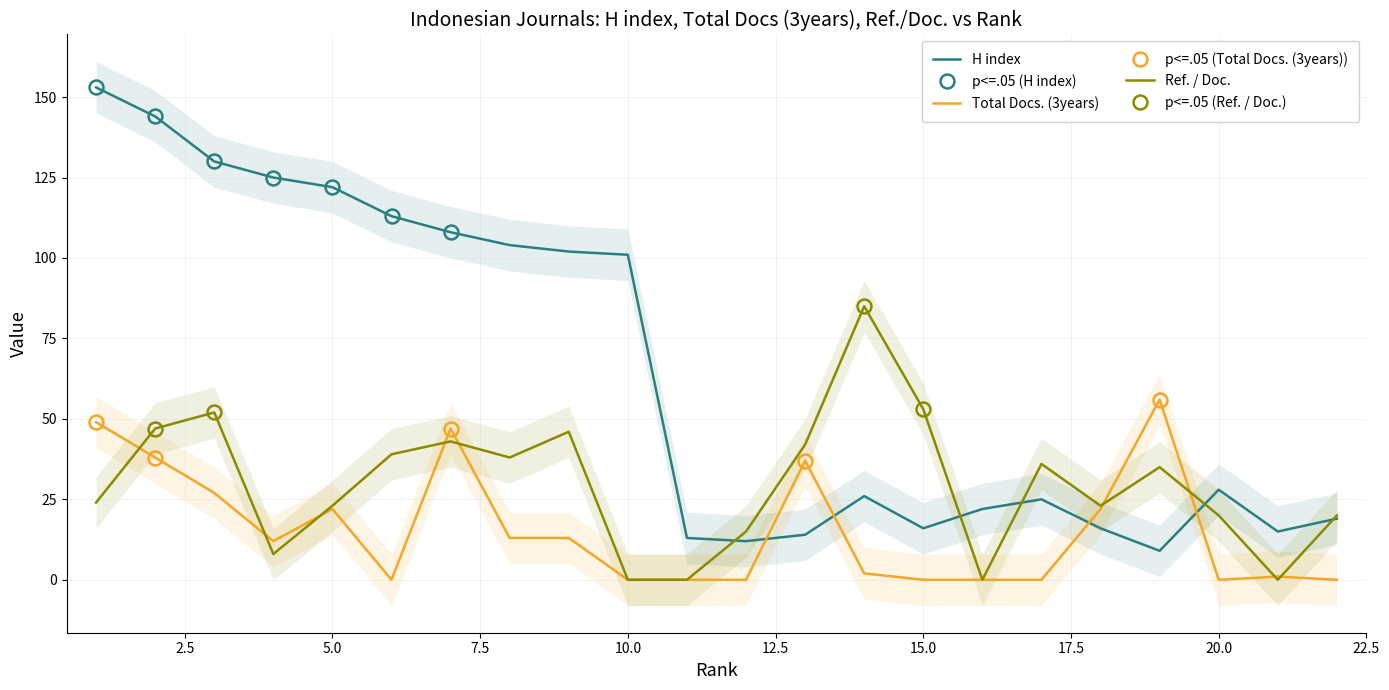

The value of Total Docs. (3years) at 21 is 1. True or false?

True